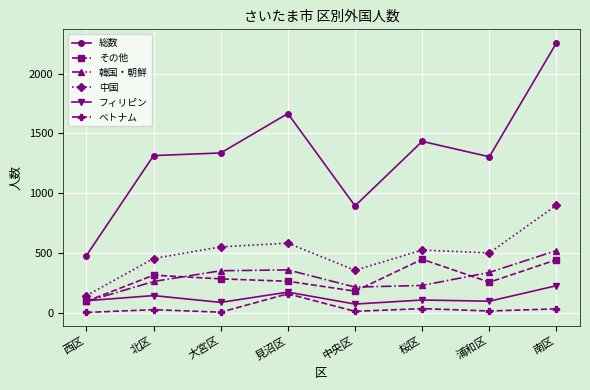

Which category has the lowest value in the 中国 series?

西区